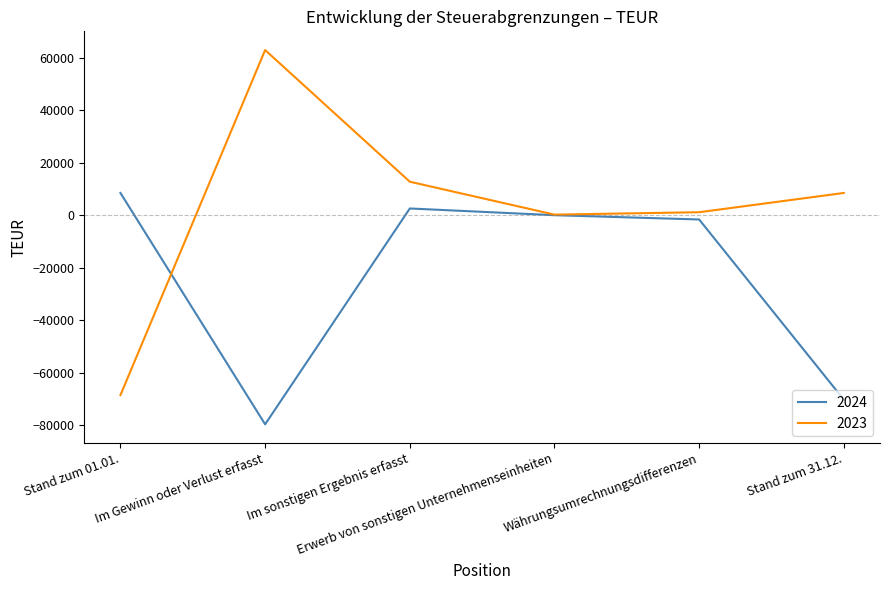

How many lines are shown in the chart?

2